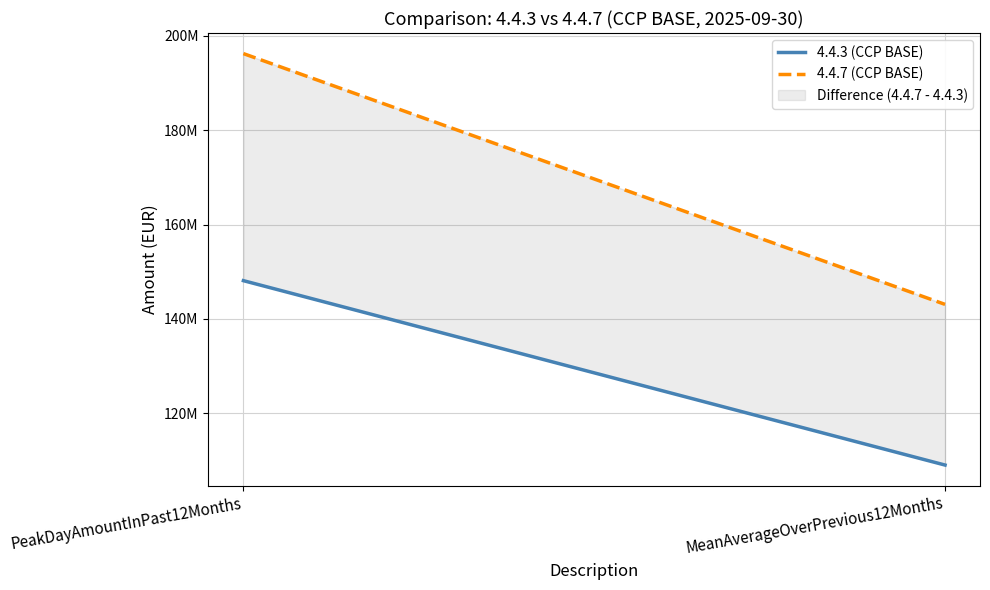

Between PeakDayAmountInPast12Months and MeanAverageOverPrevious12Months, which is larger?

PeakDayAmountInPast12Months